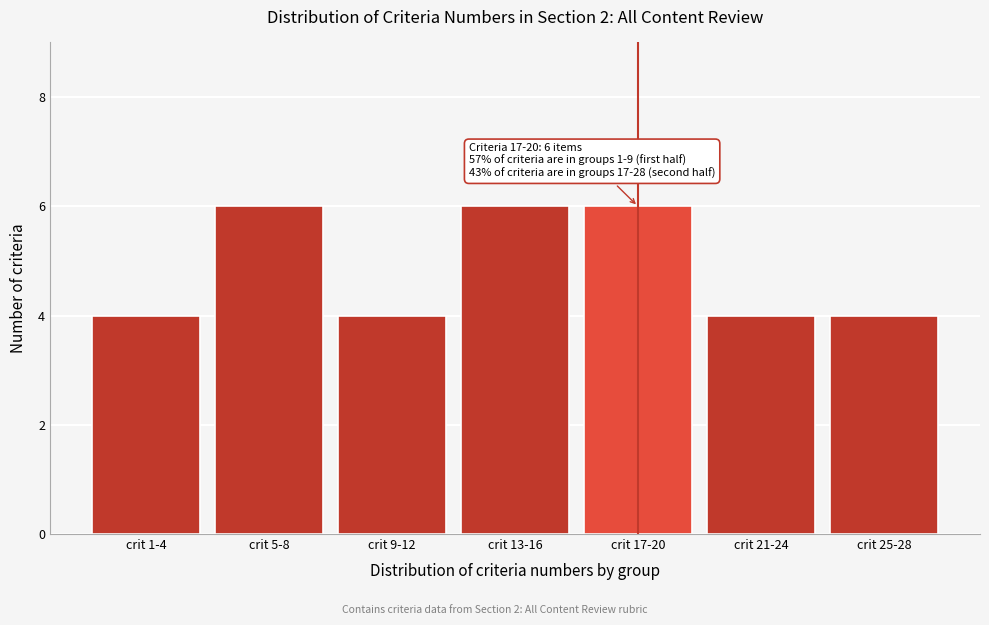

Reading left to right, what are all the values shown in this chart?

4	6	4	6	6	4	4